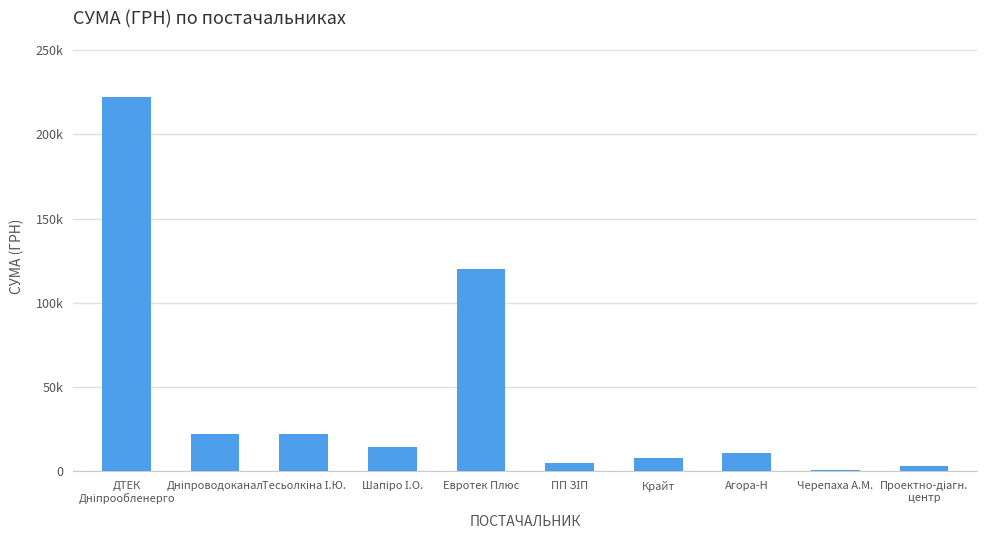

What is the average value?

42764.2